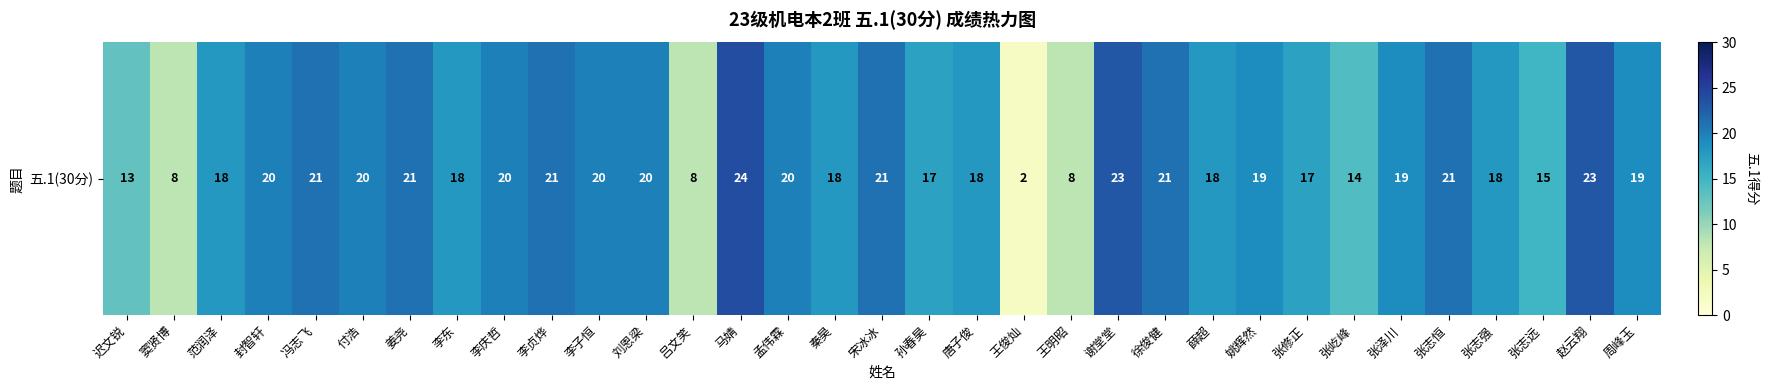

Reading left to right, what are all the values shown in this chart?

13	8	18	20	21	20	21	18	20	21	20	20	8	24	20	18	21	17	18	2	8	23	21	18	19	17	14	19	21	18	15	23	19